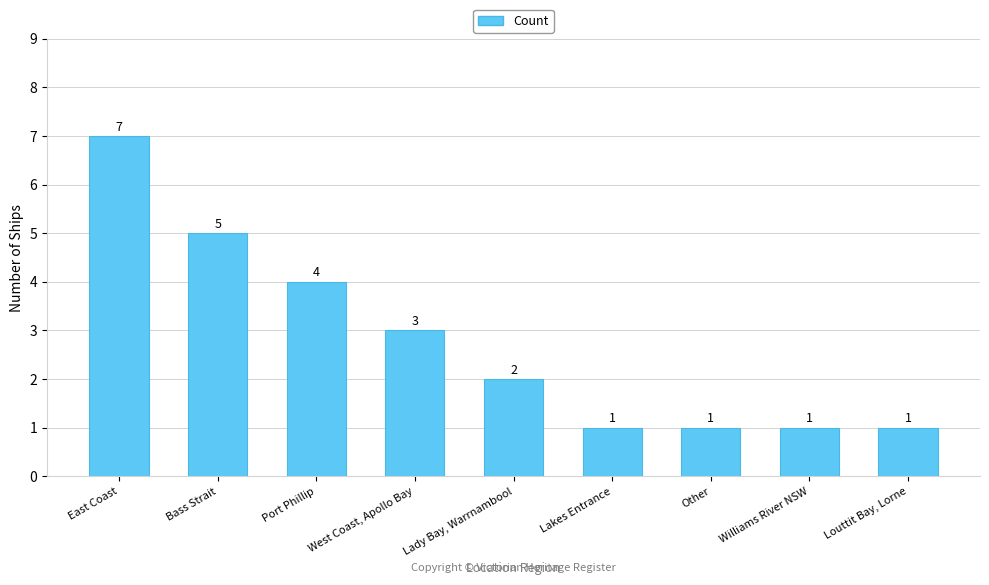

What is the maximum value shown in the chart?

7